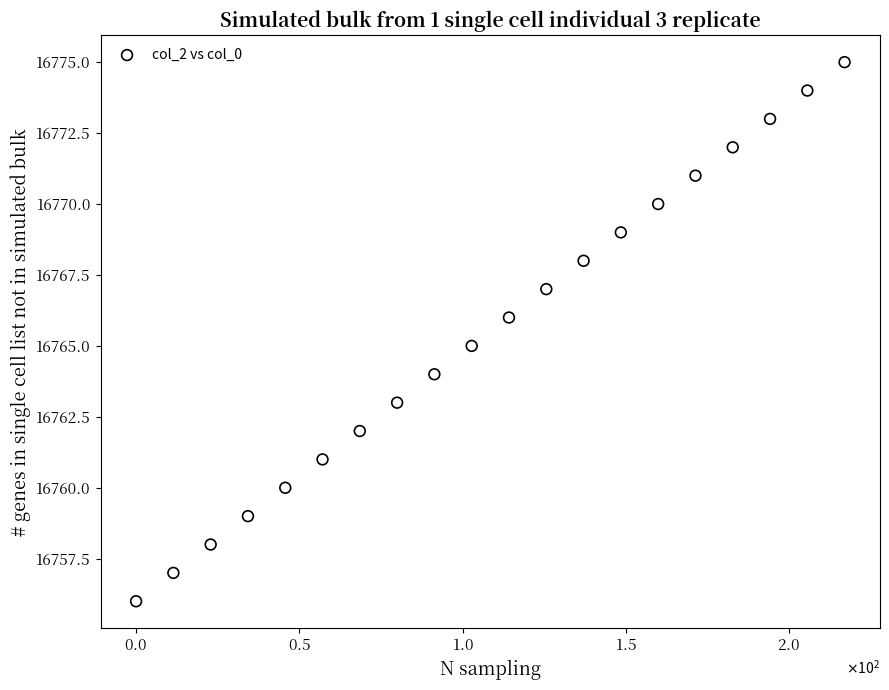

What is the range of Y values (max minus min)?

19